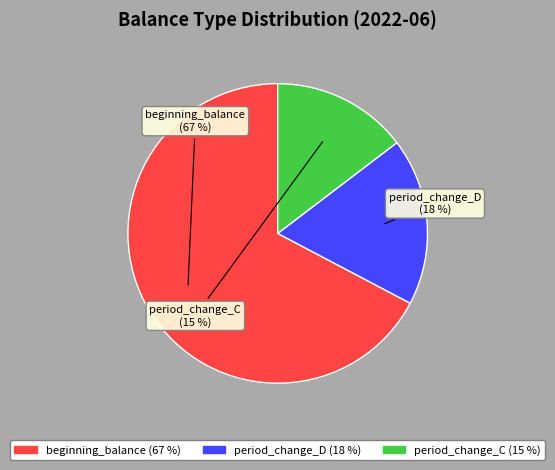

Count the number of slices in the pie.

3